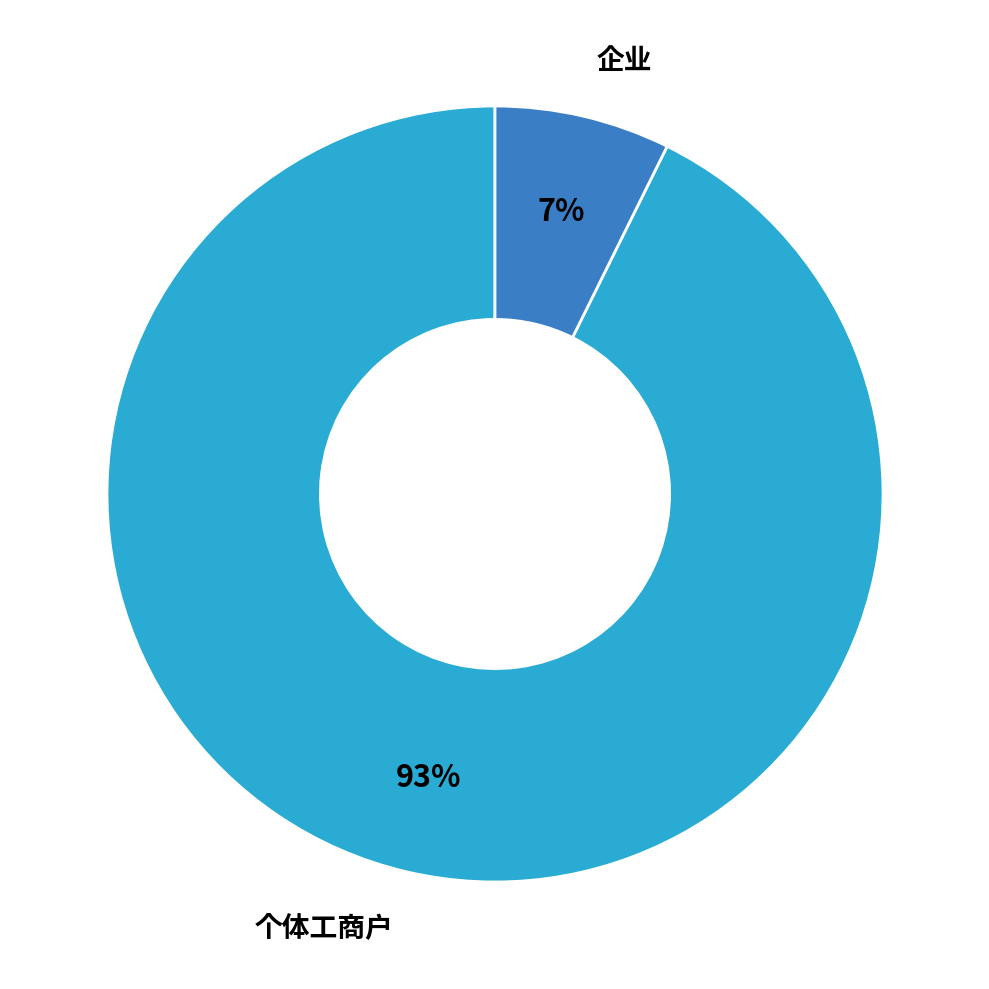

To the nearest percent, what is the average slice percentage?

50%